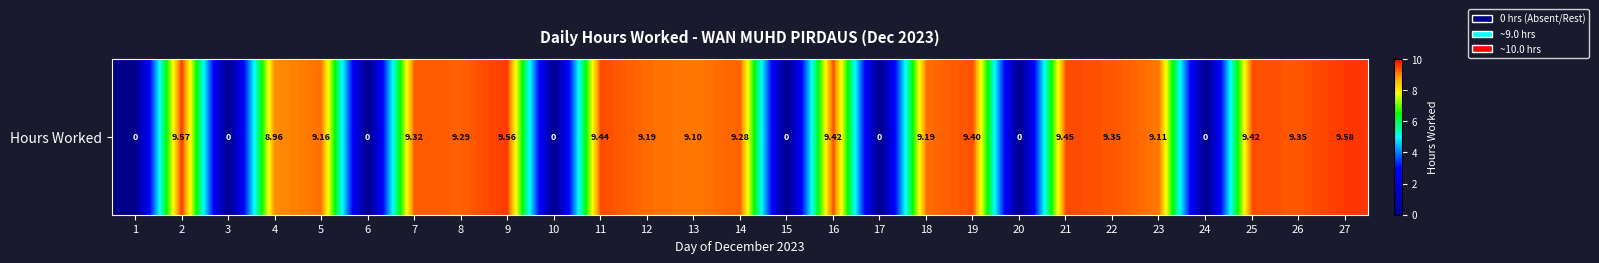

What is the maximum value shown in the chart?

9.6